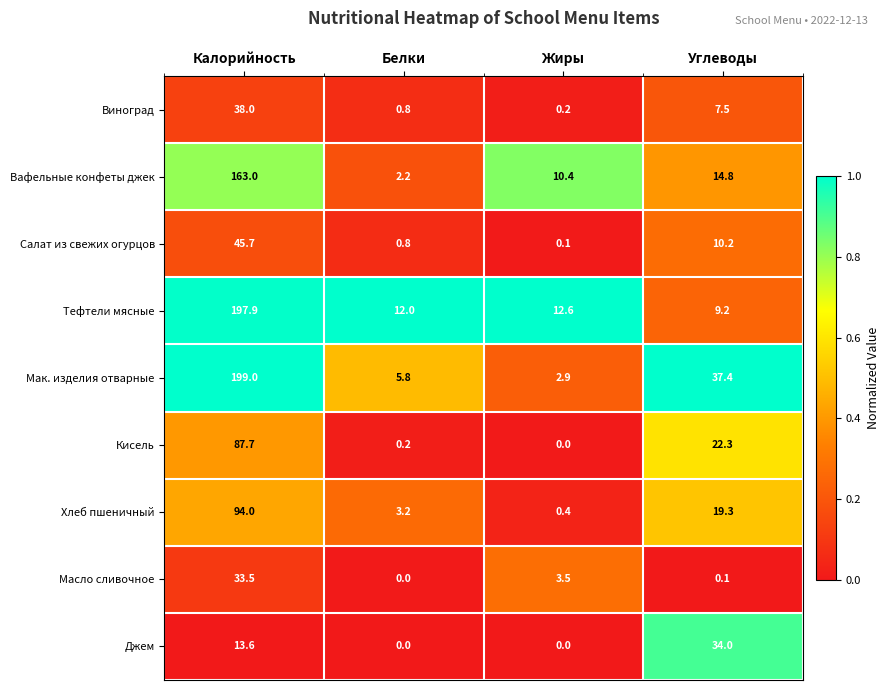

Where is Хлеб пшеничный nearest to the value 47?

Углеводы